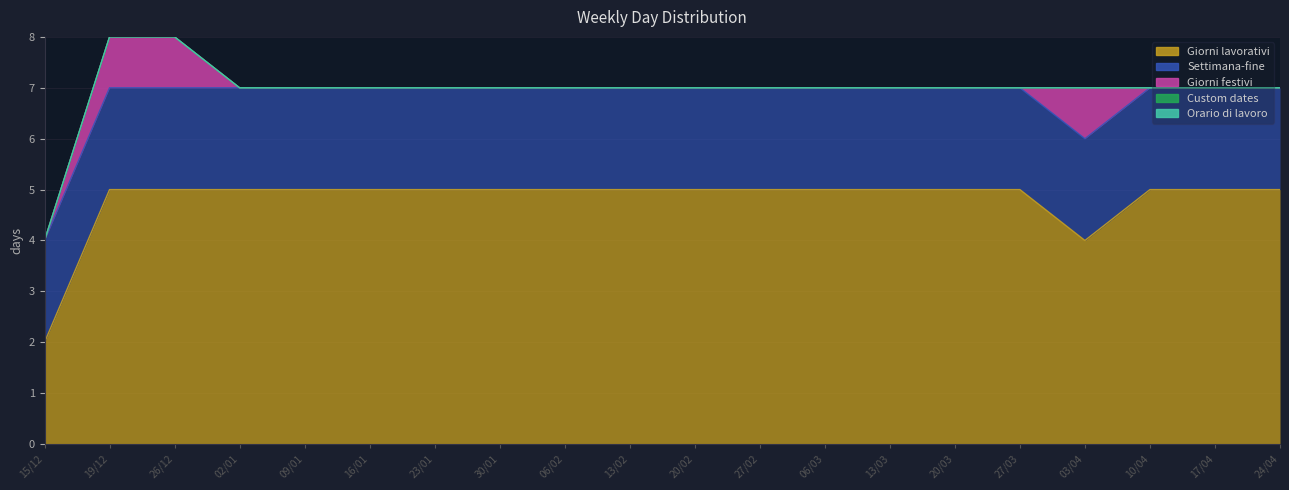

True or false: Settimana-fine and Orario di lavoro intersect in this chart.

False